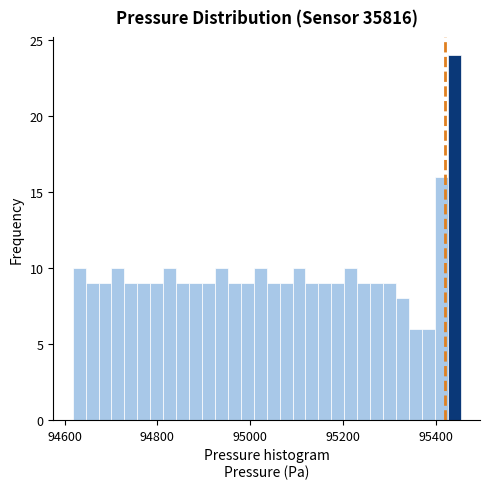

Read against the x-axis, roughly where is the centre of the tallest bar?

95440